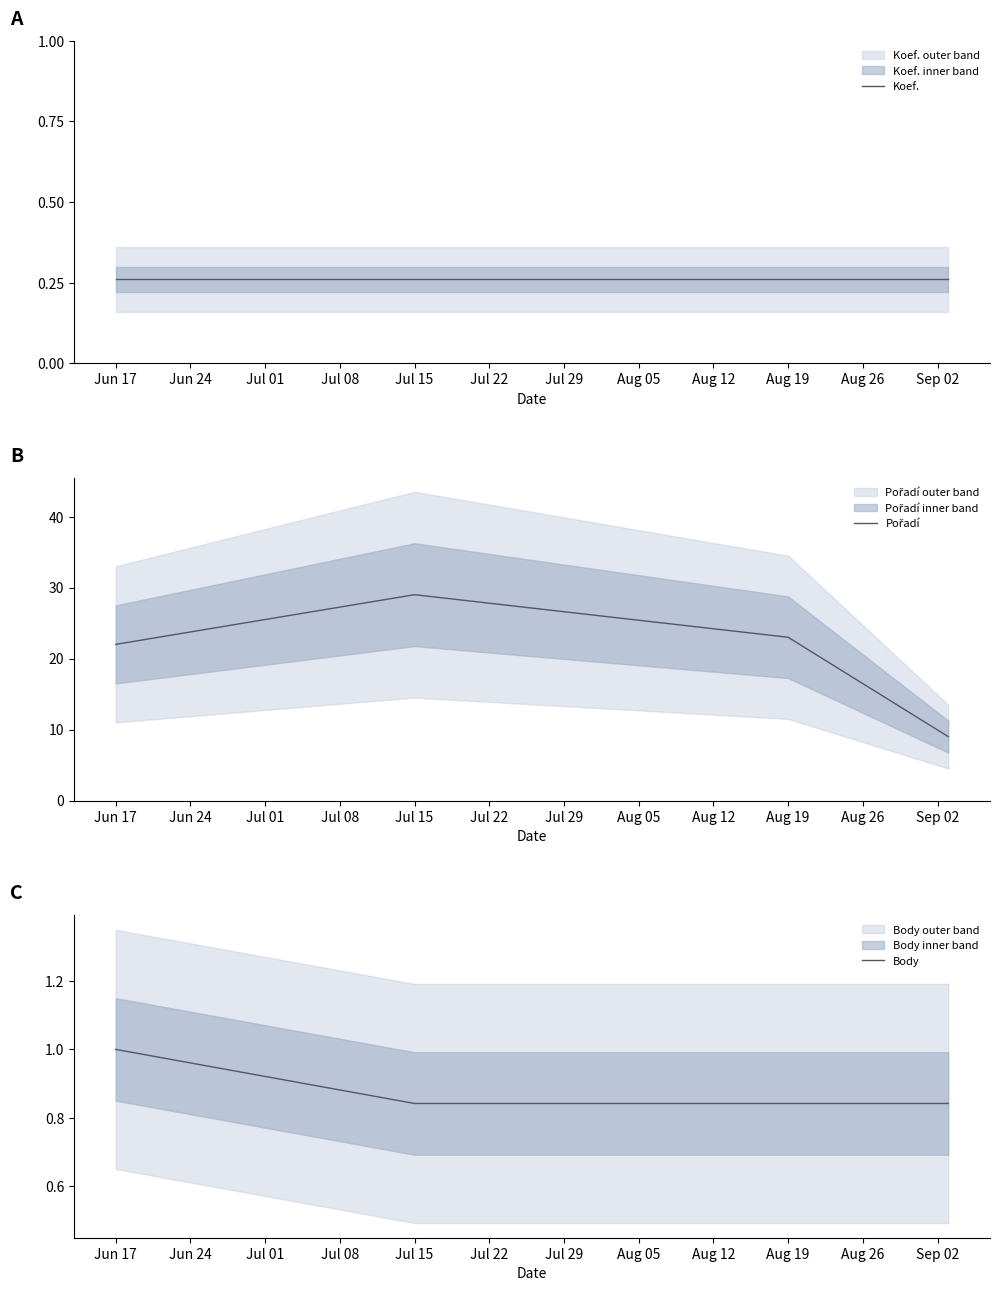

What is the difference between the second highest and second lowest values in the Pořadí series?

1.0